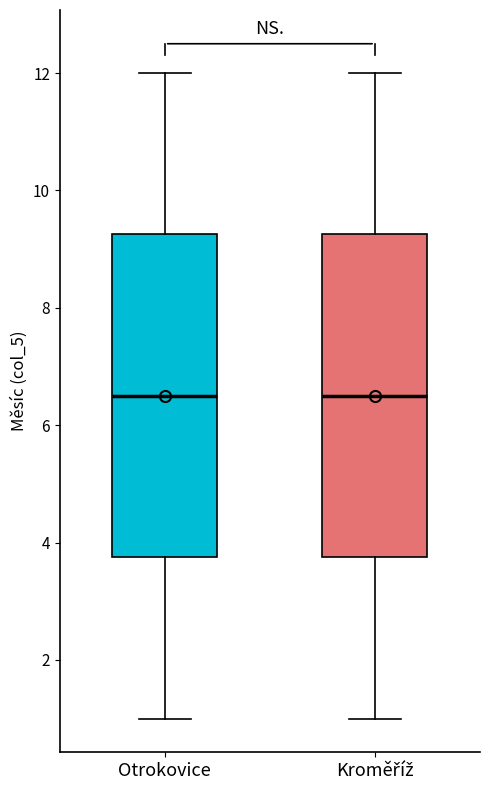

Reading left to right, transcribe this box plot: for each box, give where its median line is, the range the box spans, and where its two whiskers end, as read against the y-axis. The values are not printed on the chart, so give them approximately, as read against the axis.

Otrokovice: median 6.6, box 3.8 to 9.2, whiskers 1.0 to 12.0
Kroměříž: median 6.6, box 3.8 to 9.2, whiskers 1.0 to 12.0